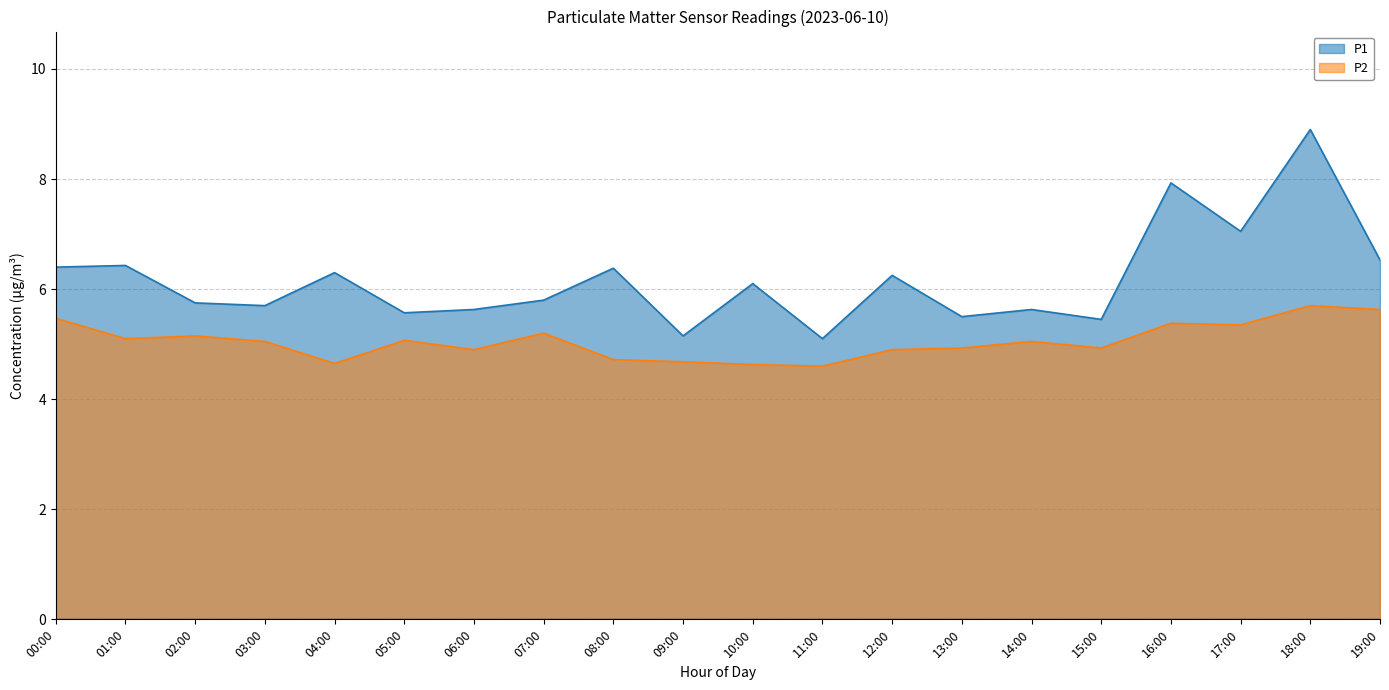

Rank the categories by P1 value from lowest to highest.

11:00, 09:00, 15:00, 13:00, 05:00, 06:00, 14:00, 03:00, 02:00, 07:00, 10:00, 12:00, 04:00, 08:00, 00:00, 01:00, 19:00, 17:00, 16:00, 18:00